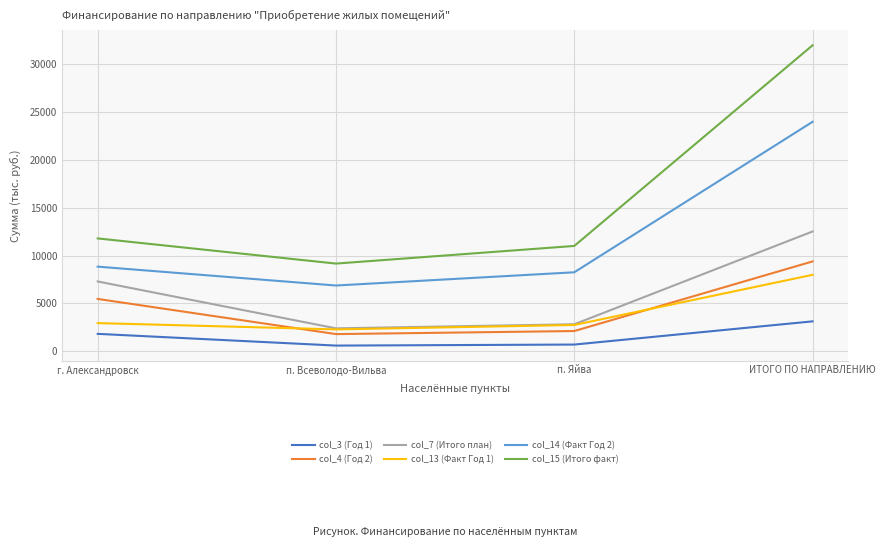

Count the number of categories in the chart.

4